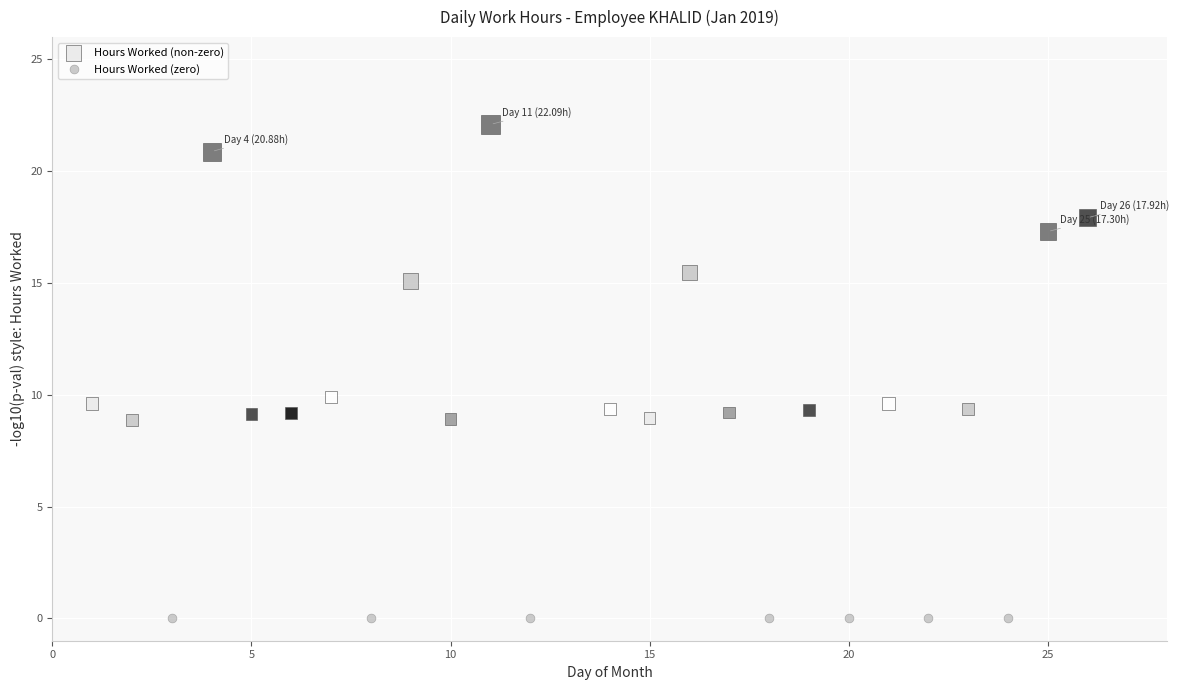

Which series reaches the minimum Y coordinate?

Hours Worked (zero)